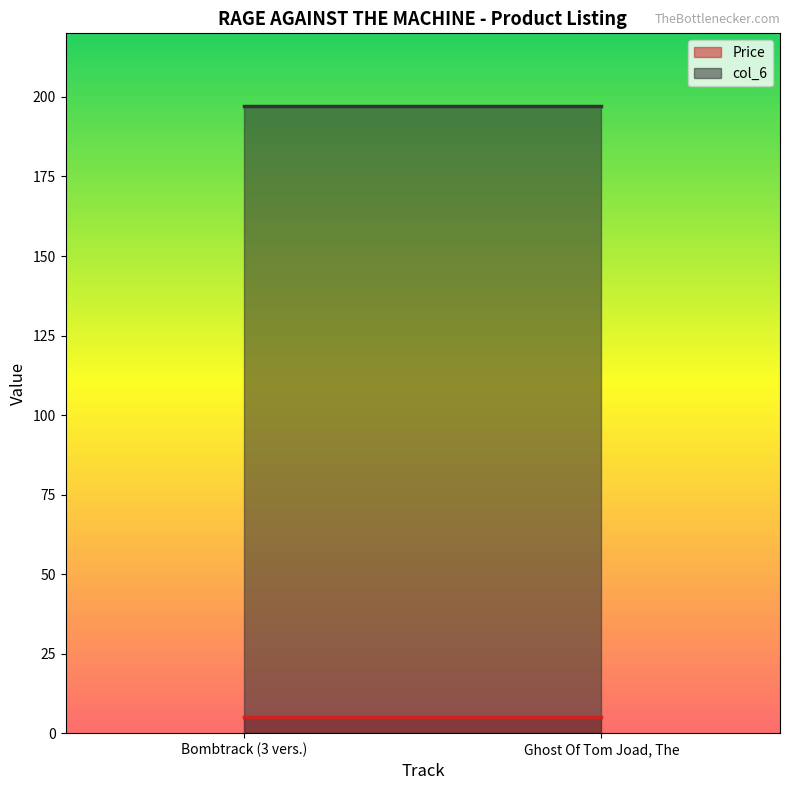

At how many categories does at least one series exceed 27?

2